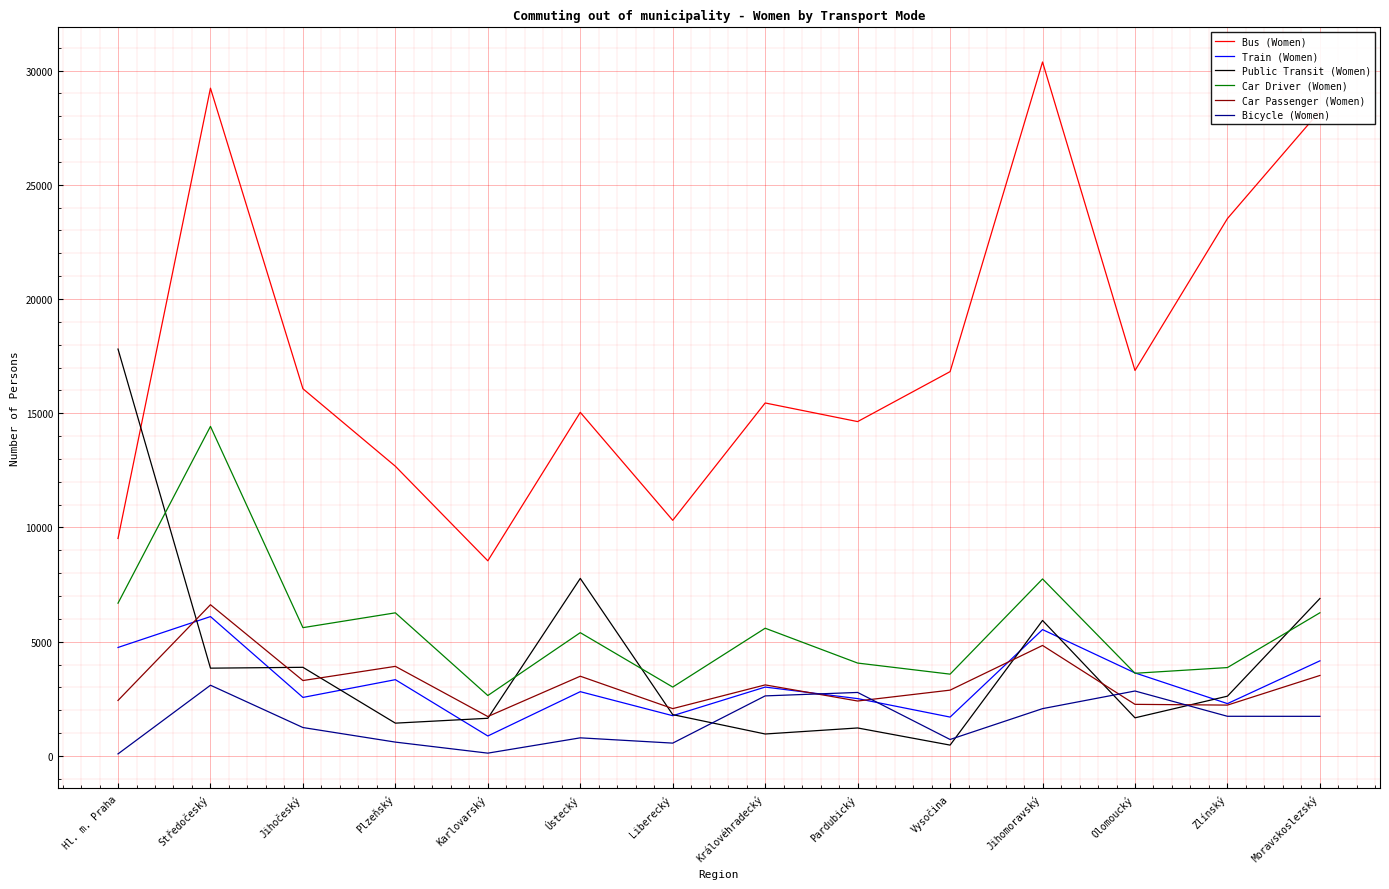

Read the Public Transit (Women) value at Královéhradecký.

958